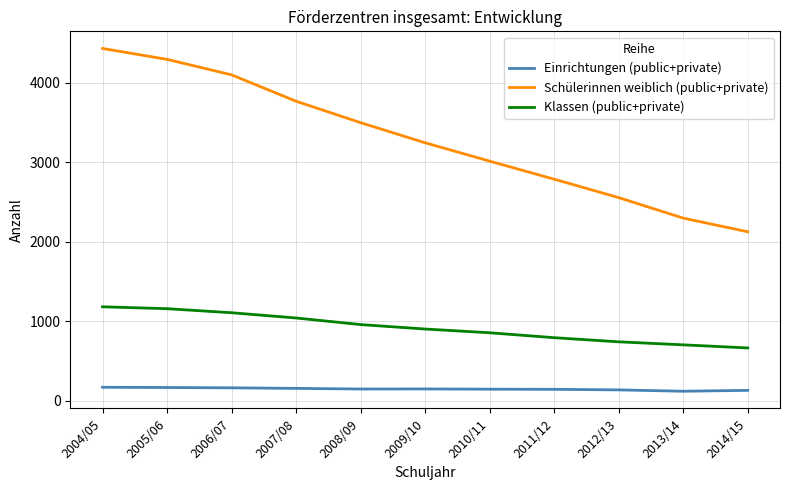

What is the lowest value of the Klassen (public+private) series?

663